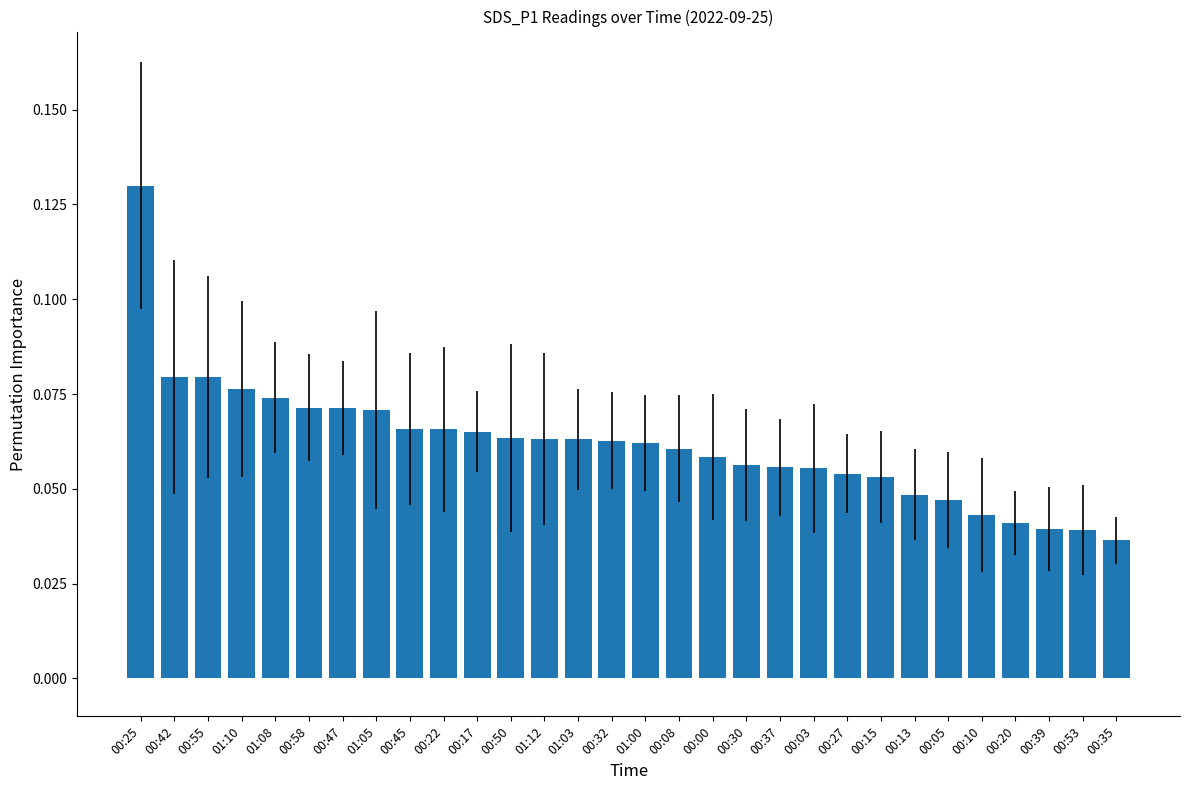

Which label corresponds to the largest value in the chart?

00:25